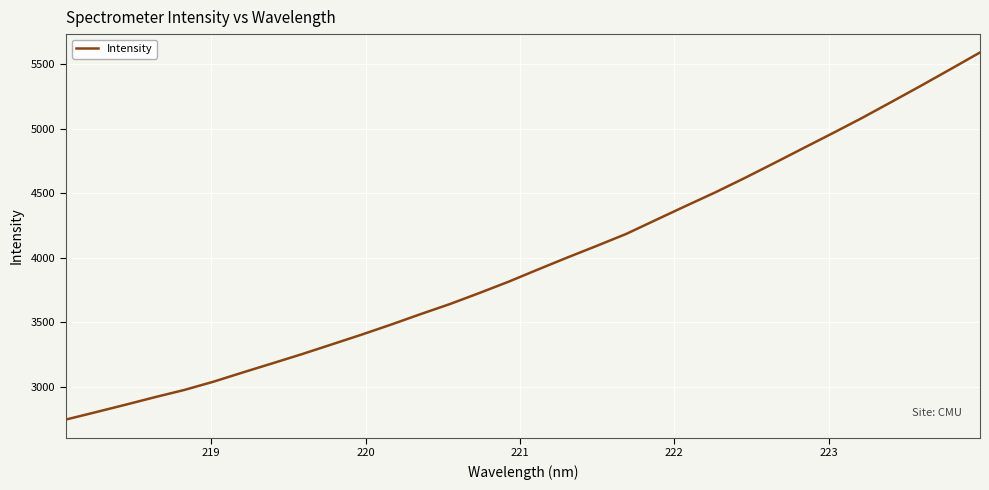

What is the smallest value displayed?

2747.6